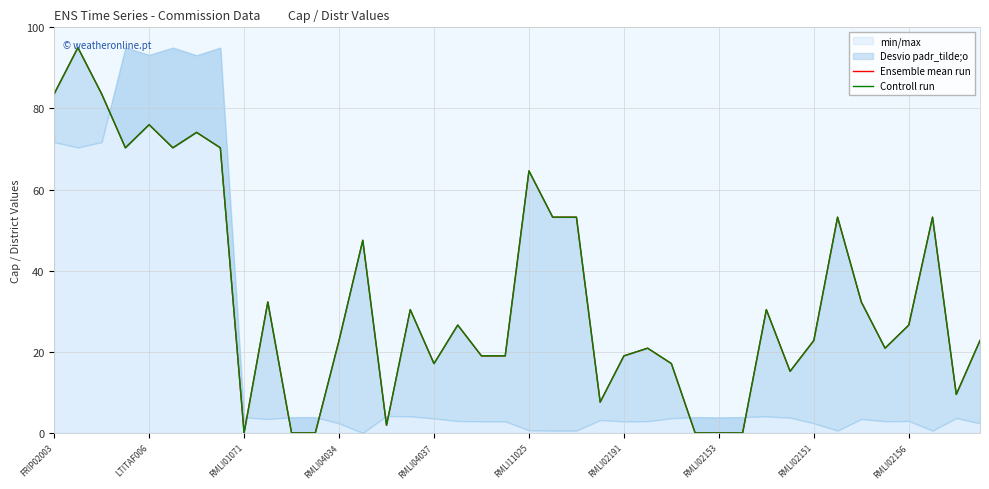

At how many categories does at least one series exceed 78?

3